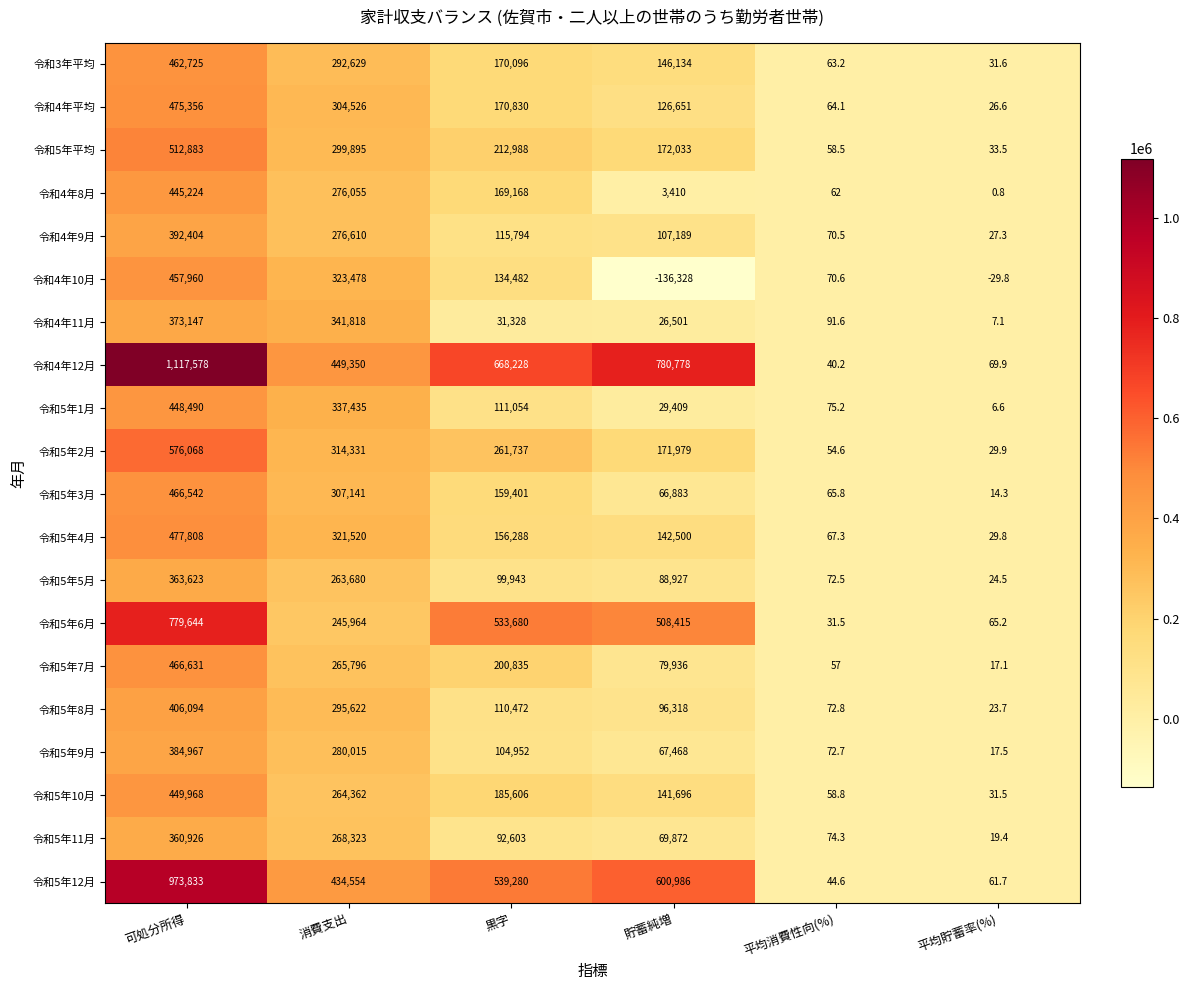

Is it true that 令和5年4月 equals 29.8 at 平均貯蓄率(%)?

True